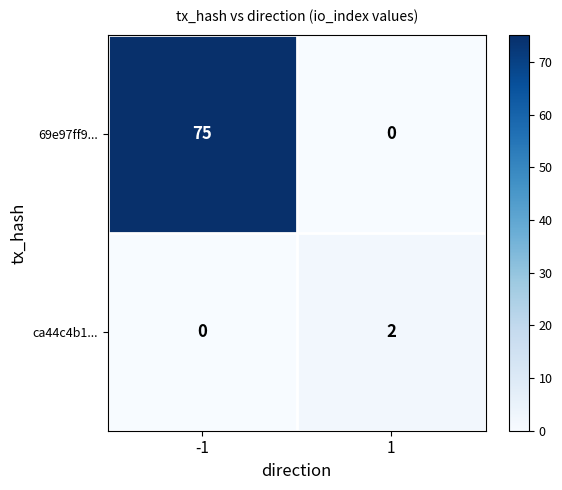

Is it true that 69e97ff9... equals 48 at 1?

False